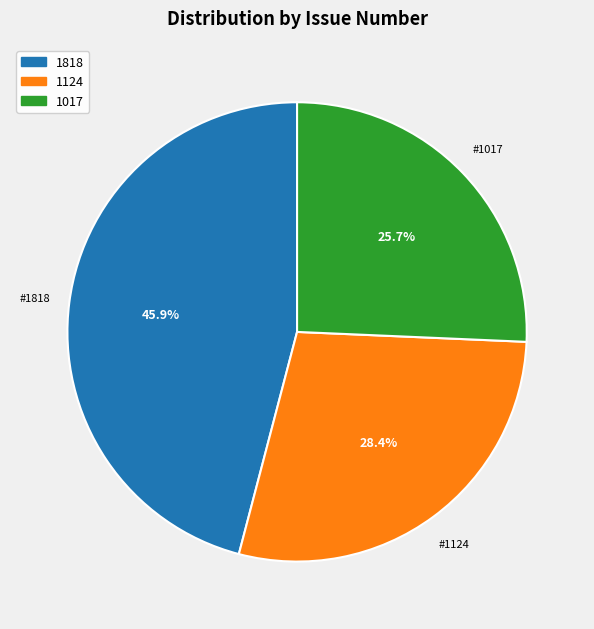

Does any single category account for the majority?

No